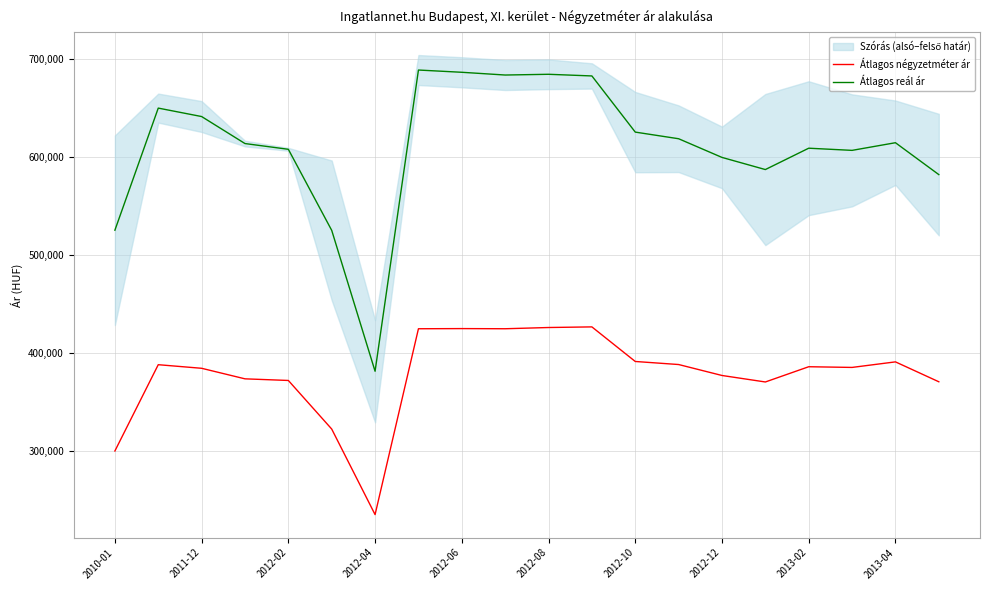

The value of Átlagos reál ár at 2013-02 is 608626. True or false?

True